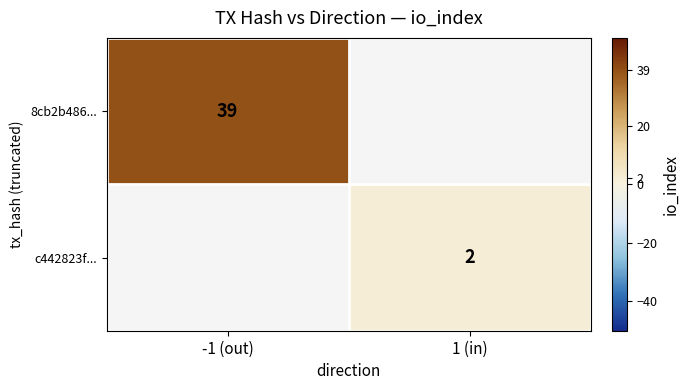

The value of 8cb2b486... at -1 (out) is 39. True or false?

True